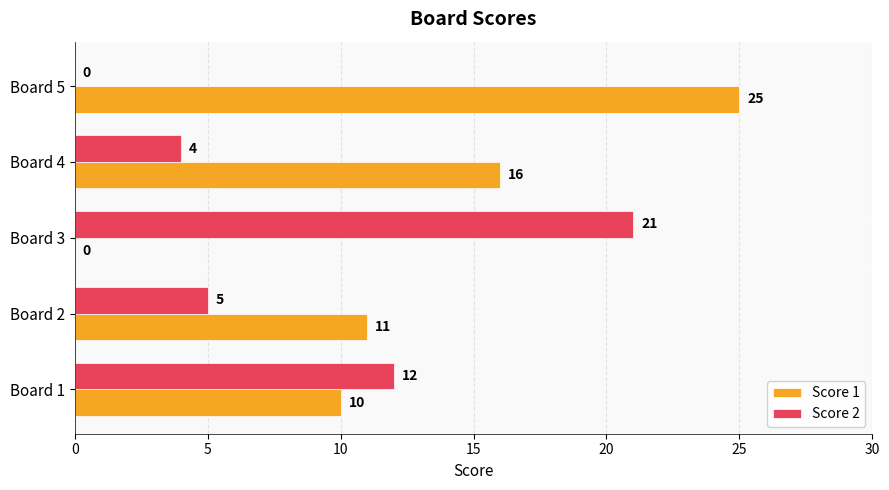

At which category does the chart reach its peak across all series?

Board 5